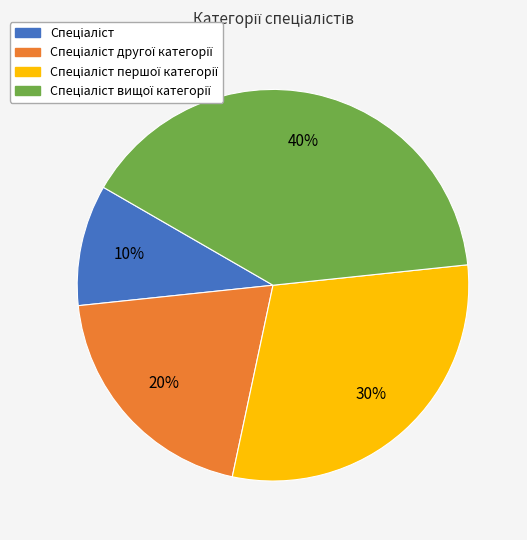

To the nearest percent, what is the average slice percentage?

25%